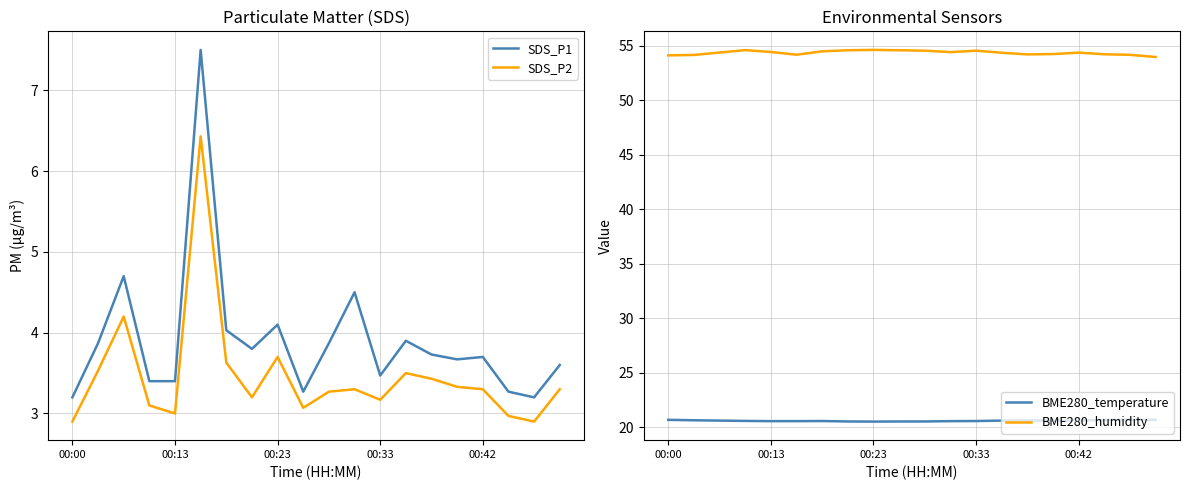

True or false: SDS_P1 has more than 0 points higher than both neighbors.

True